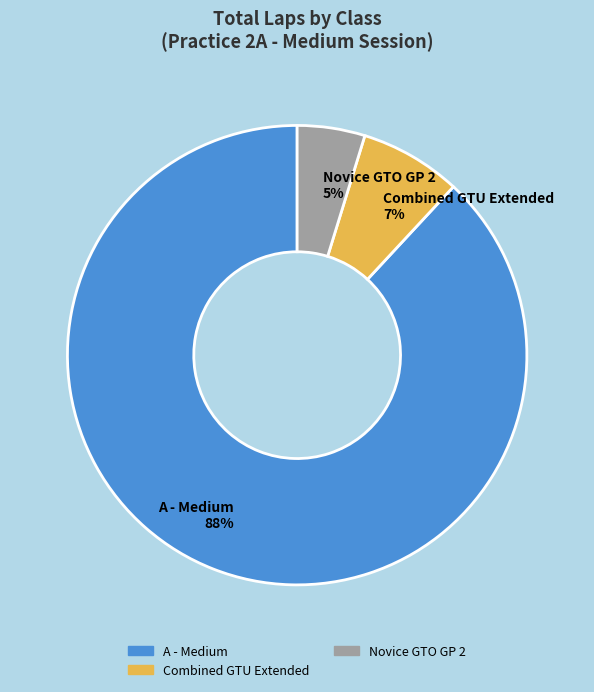

Which slice is the smallest?

Novice GTO GP 2 5%